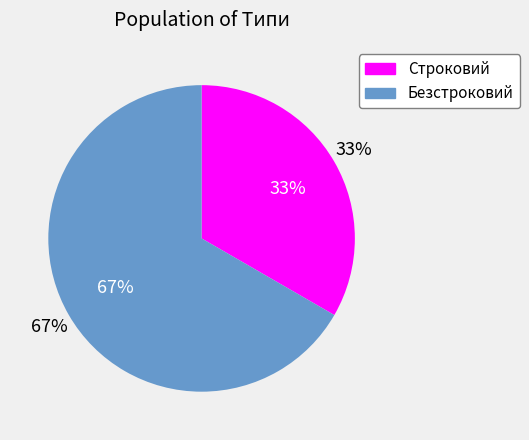

Which category has the biggest portion of the pie?

Безстроковий